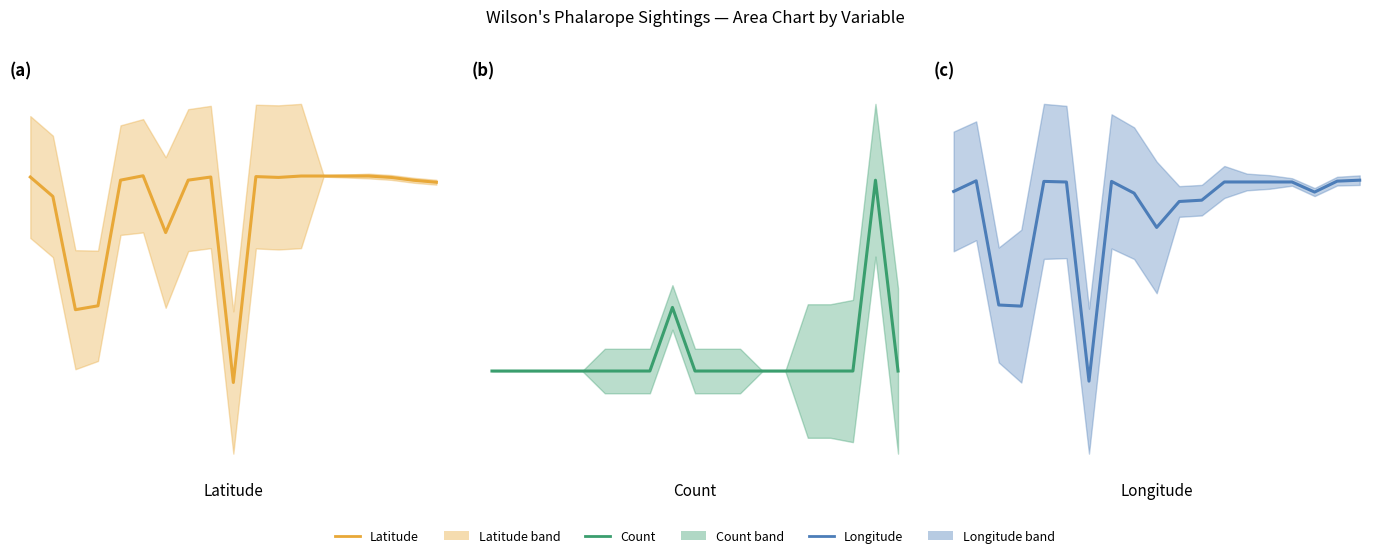

True or false: Latitude and Longitude cross at least once.

False